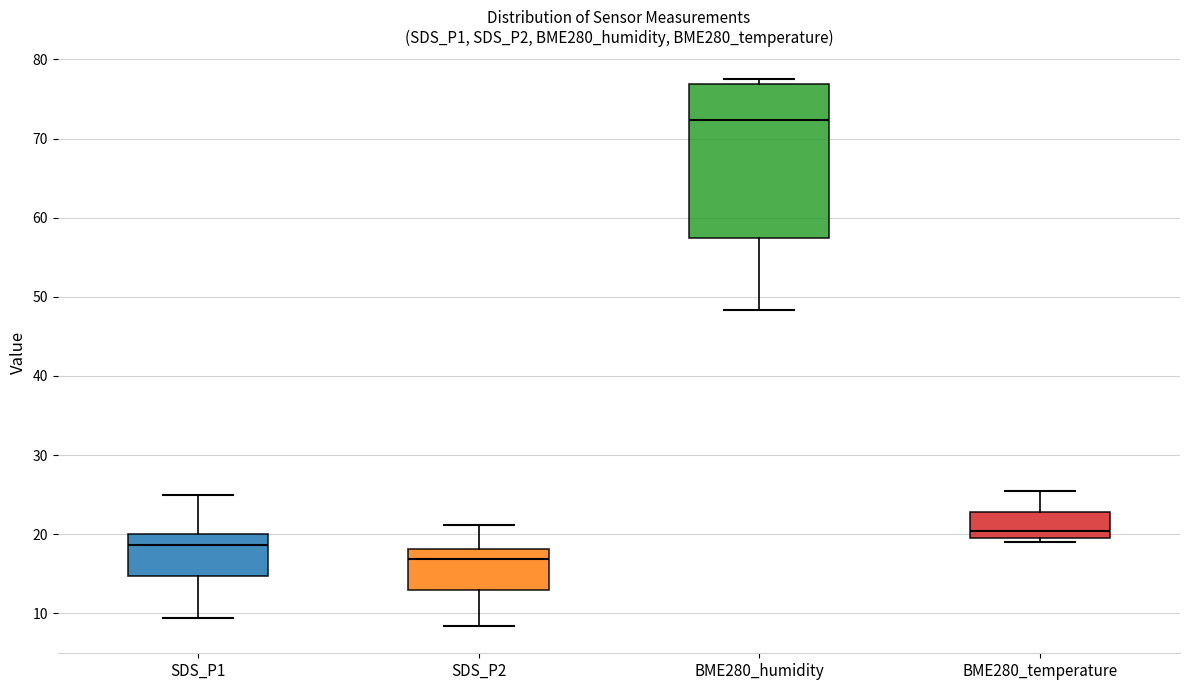

Reading left to right, read every box against the y-axis: the position of its median line, the range the box covers, and the ends of its whiskers. The values are not printed on the chart, so give them approximately, as read against the axis.

SDS_P1: median 19, box 15 to 20, whiskers 9 to 25
SDS_P2: median 17, box 13 to 18, whiskers 8 to 21
BME280_humidity: median 72, box 57 to 77, whiskers 48 to 78
BME280_temperature: median 20 (just above the box's lower edge), box 20 to 23, whiskers 19 to 25